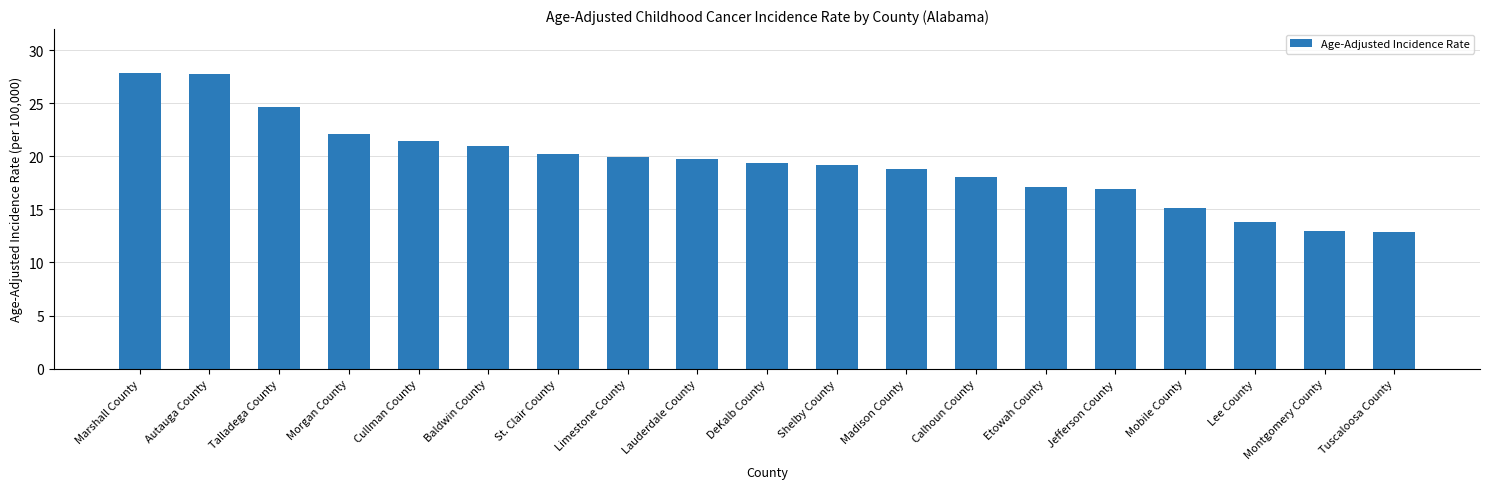

What position from the left is Montgomery County?

18